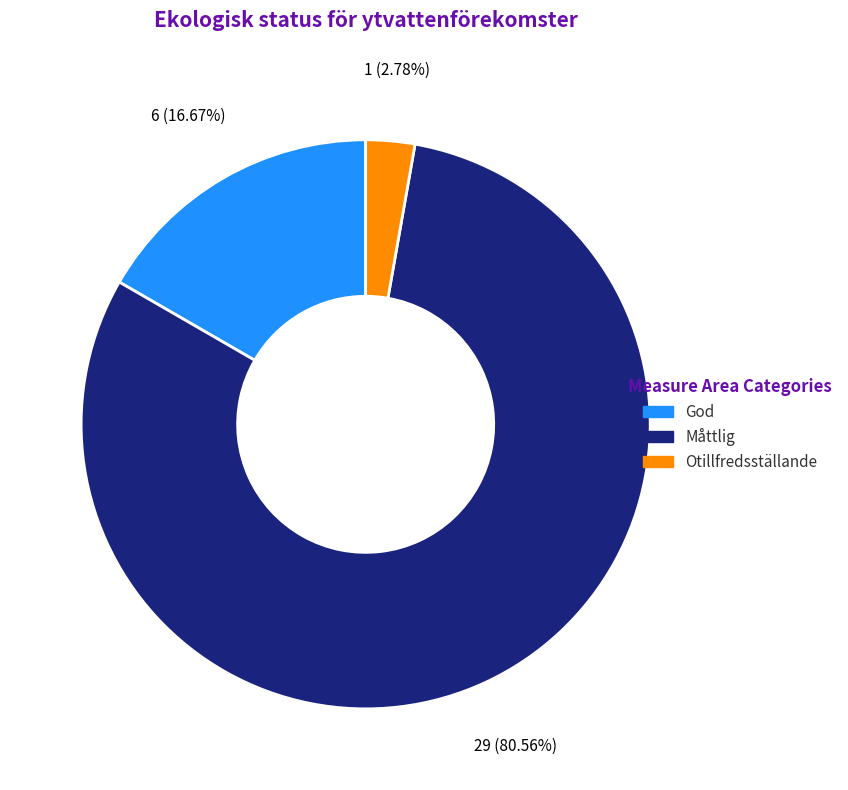

Count the number of slices in the pie.

3